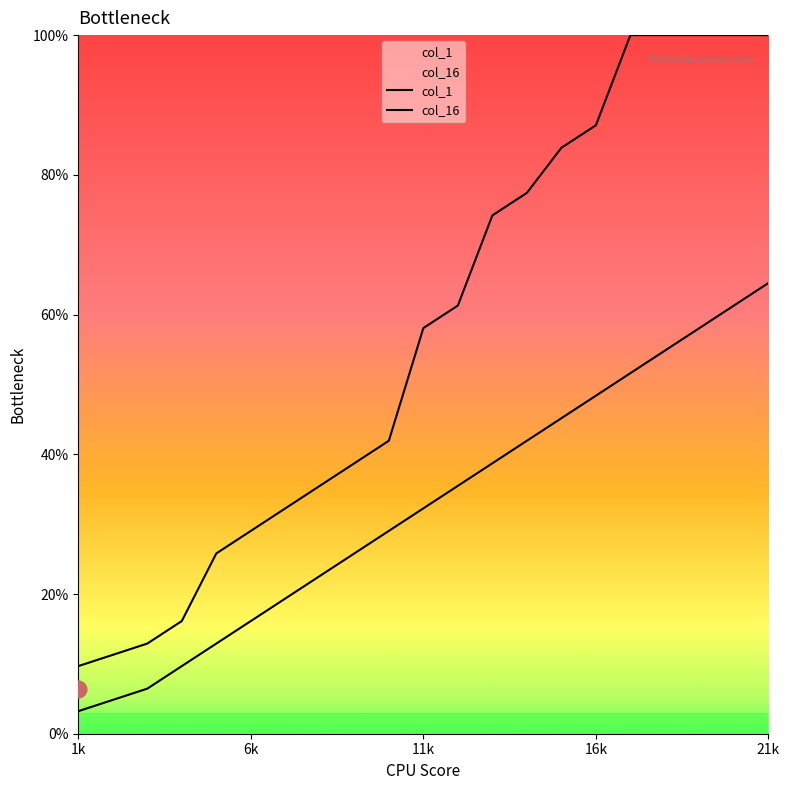

What is the value of the col_1 point at the 9th from the left?

41.9